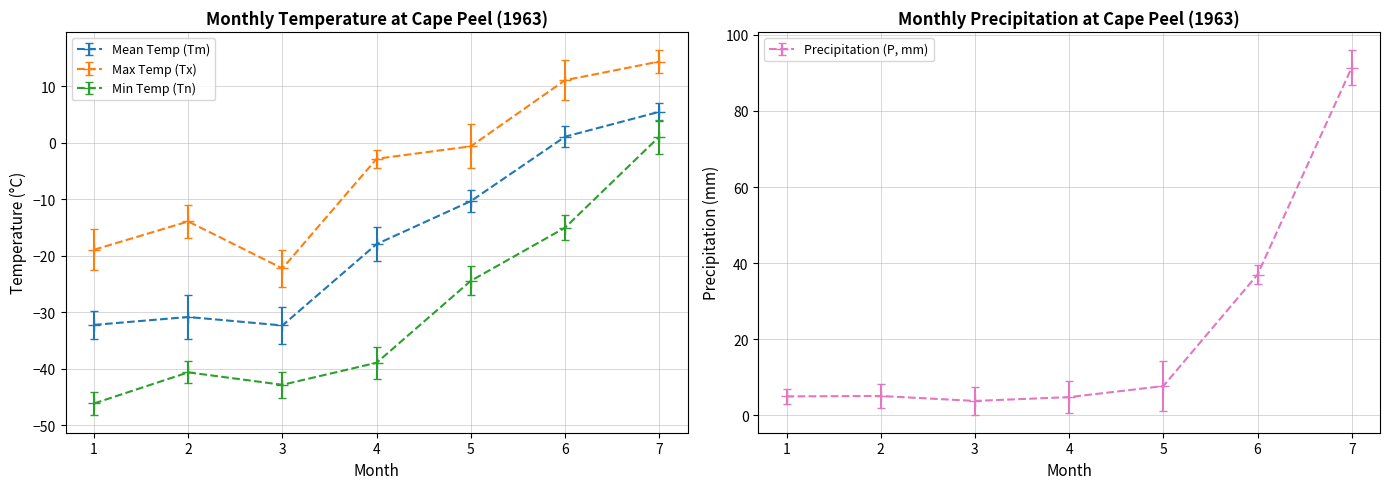

Where is the first local minimum for Tm?

3